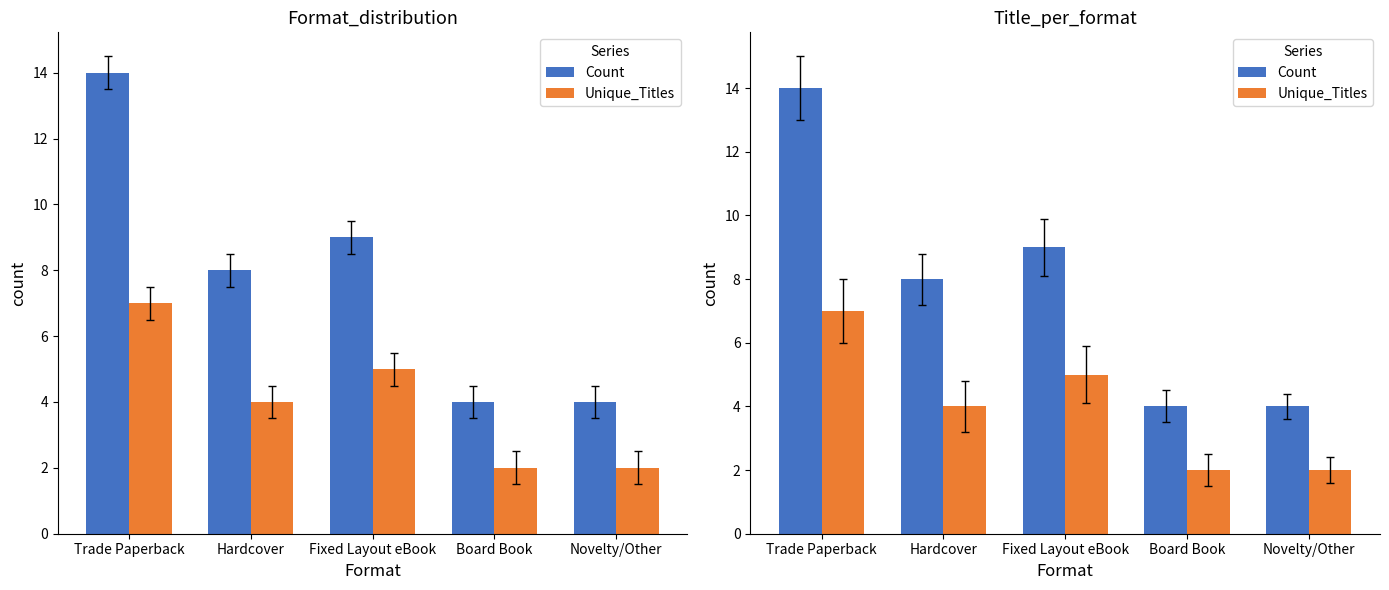

What is the difference between the maximum and second lowest values in the Count series?

10